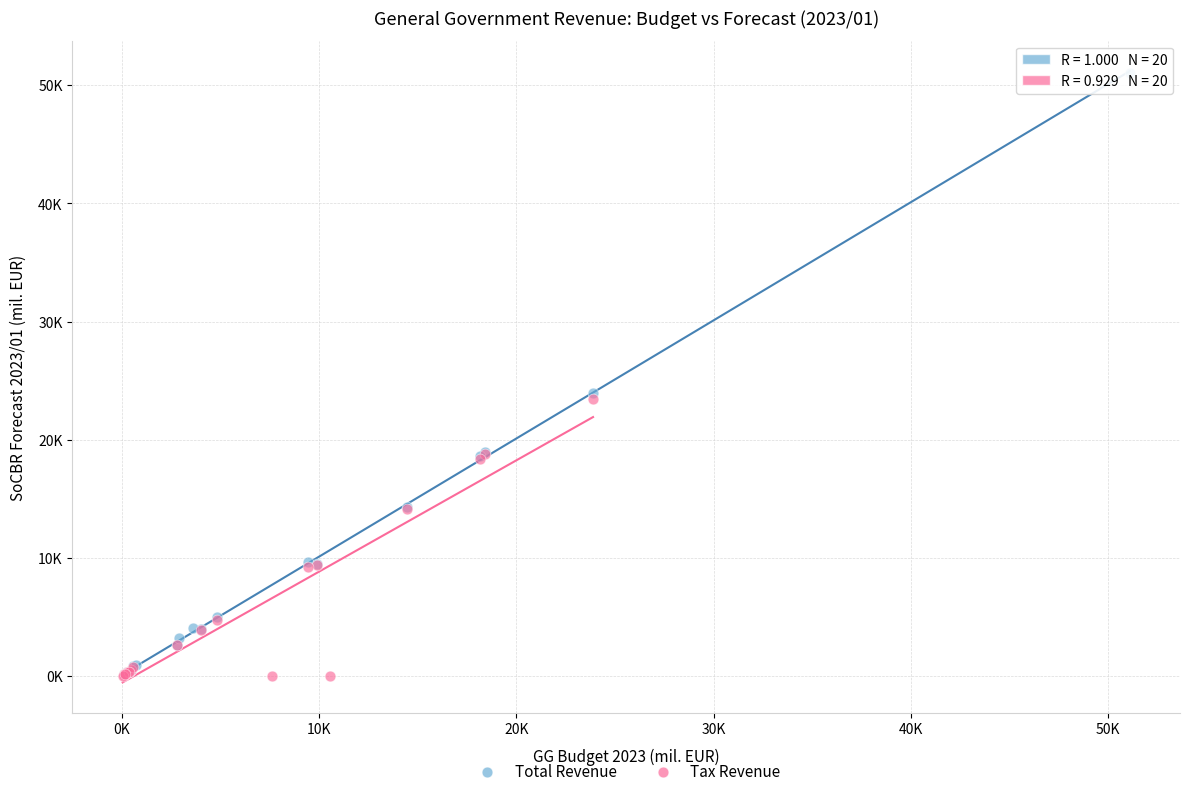

What are all the series names shown in the legend?

Total Revenue, Tax Revenue